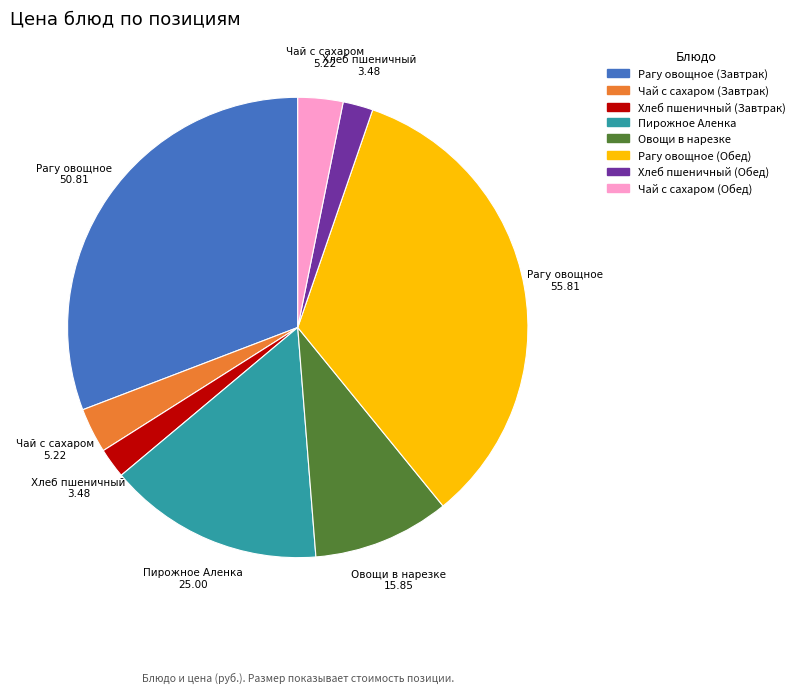

Is there a majority slice in this chart?

No